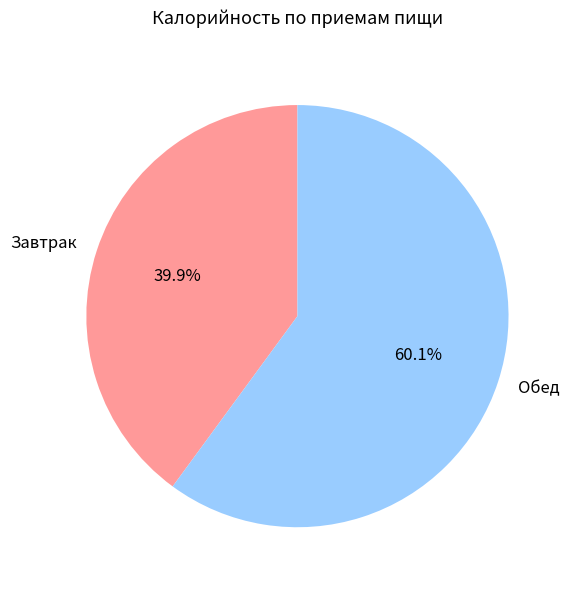

Do Обед and Завтрак together represent more than half of the pie?

Yes